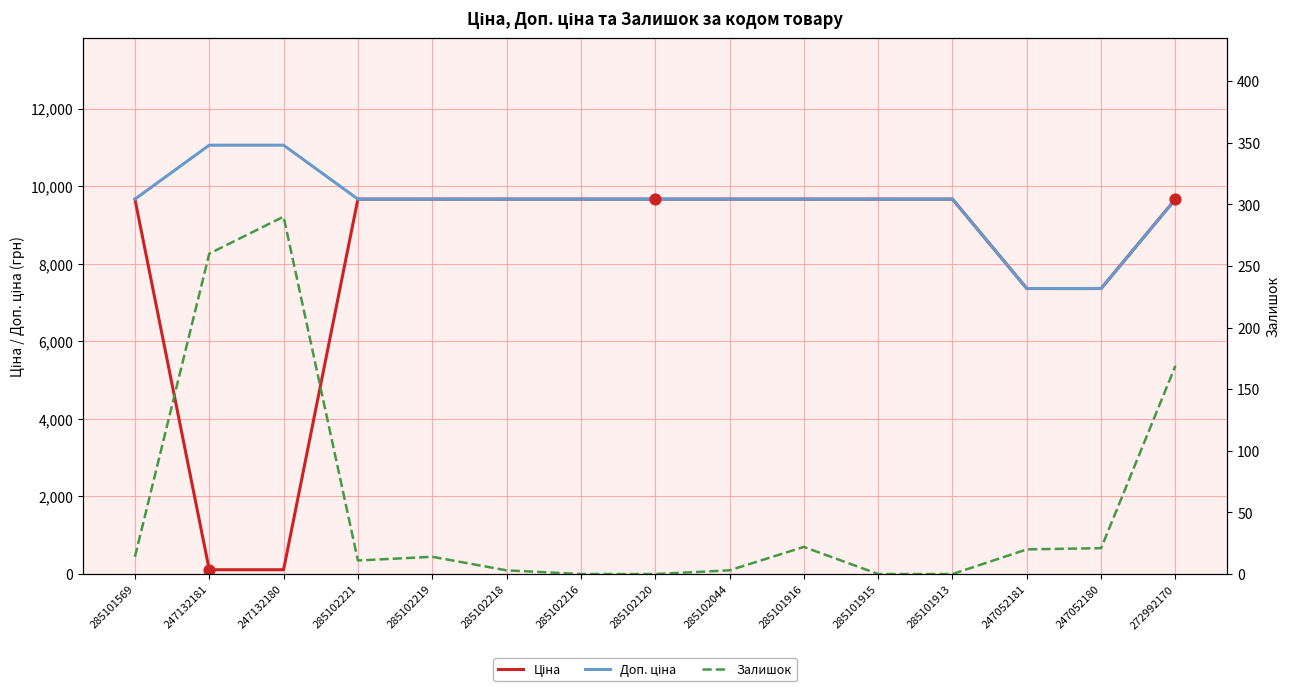

Which series contains the lowest Y value?

Залишок